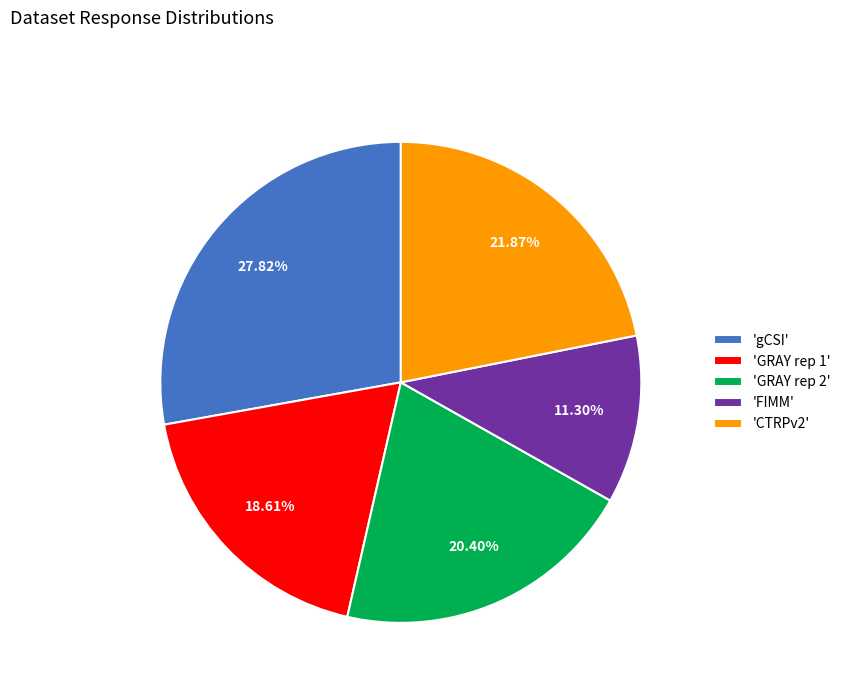

Between 'CTRPv2' and 'GRAY rep 2', which is larger?

'CTRPv2'